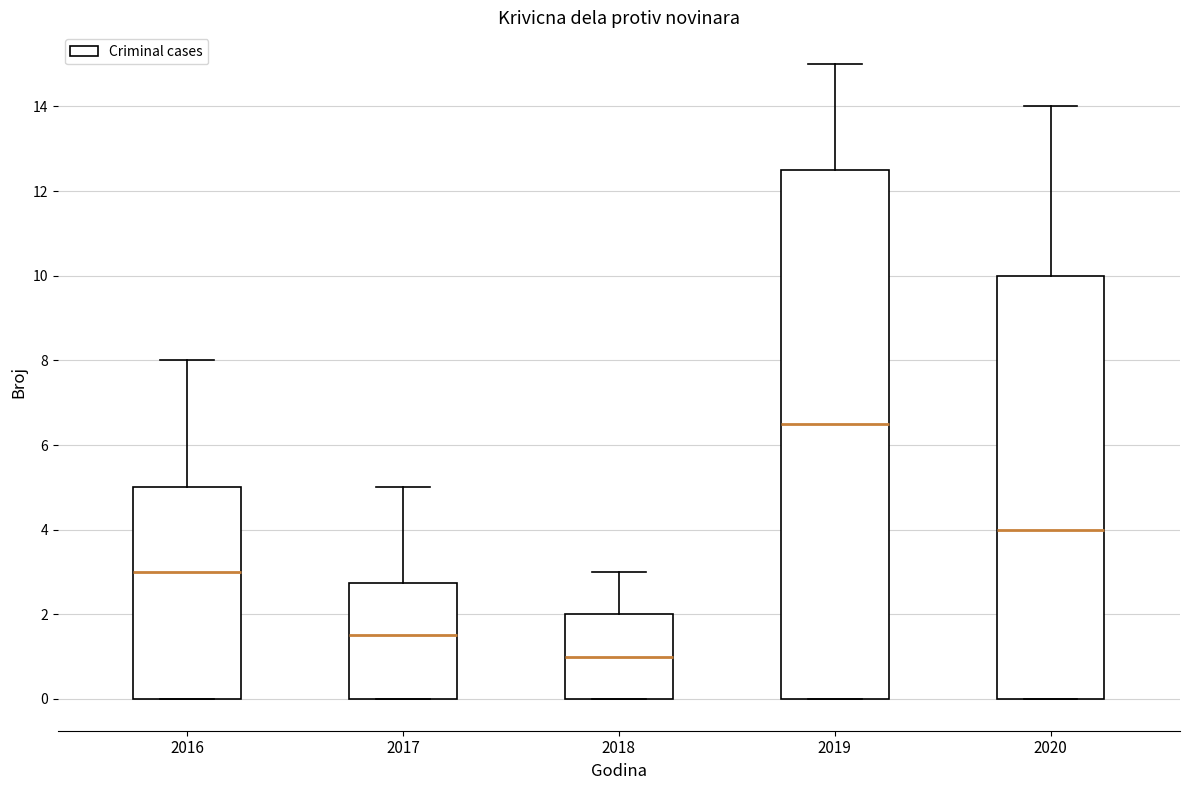

Reading left to right, read every box against the y-axis: the position of its median line, the range the box covers, and the ends of its whiskers. The values are not printed on the chart, so give them approximately, as read against the axis.

2016: median 3.0, box 0.0 to 5.0, whiskers 0.0 to 8.0
2017: median 1.6, box 0.0 to 2.8, whiskers 0.0 to 5.0
2018: median 1.0, box 0.0 to 2.0, whiskers 0.0 to 3.0
2019: median 6.6, box 0.0 to 12.6, whiskers 0.0 to 15.0
2020: median 4.0, box 0.0 to 10.0, whiskers 0.0 to 14.0